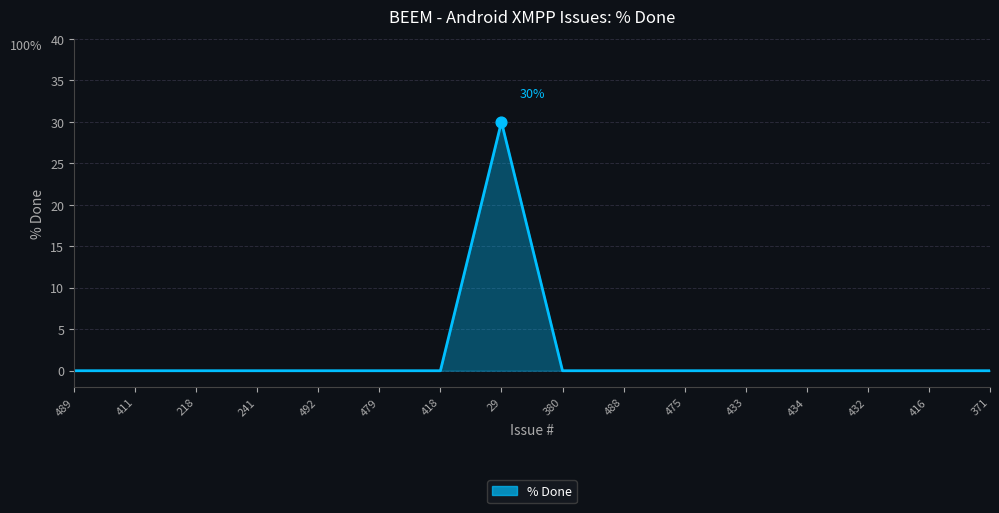

What is the change in value from 29 to 371?

-30